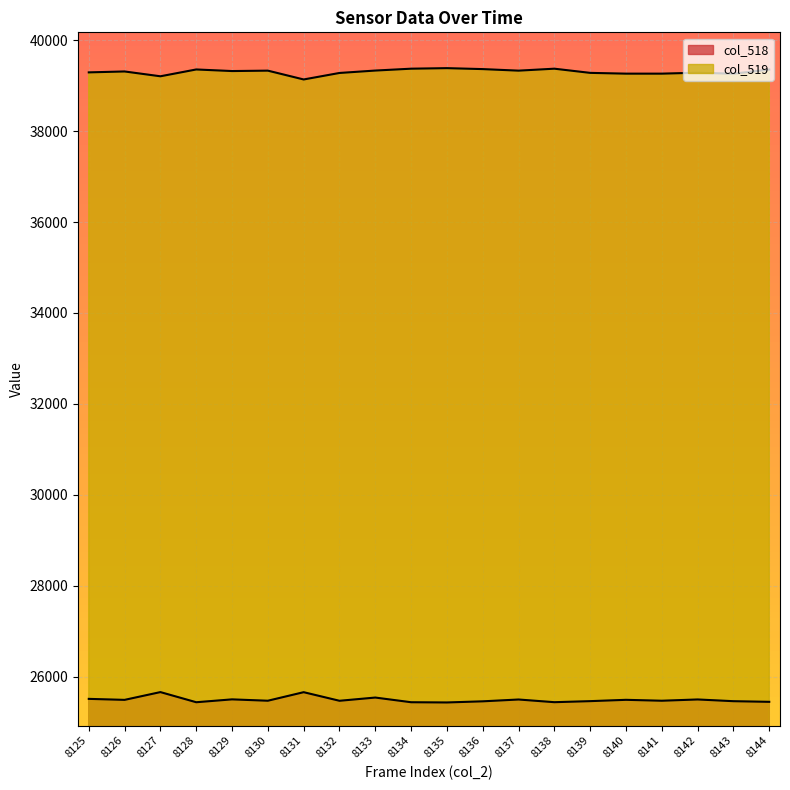

True or false: col_519 and col_518 cross at least once.

False